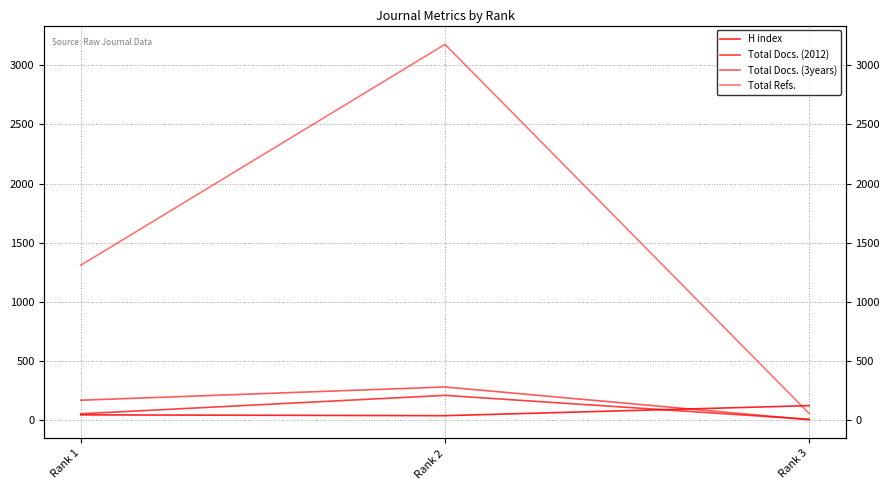

At which category is the sum across all series the highest?

Rank 2